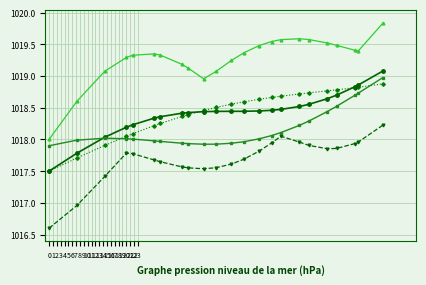

What is the maximum value shown in the chart?

1019.8